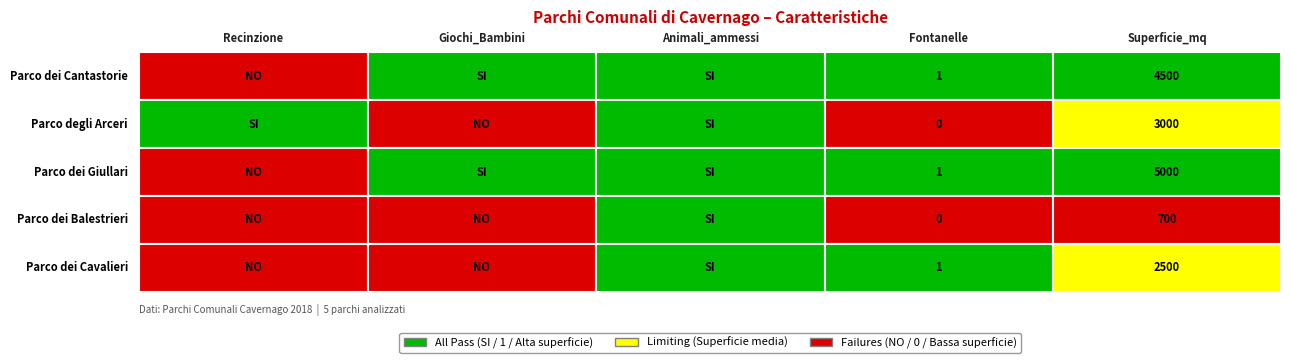

Count the values in the range 2500 to 4500.

3